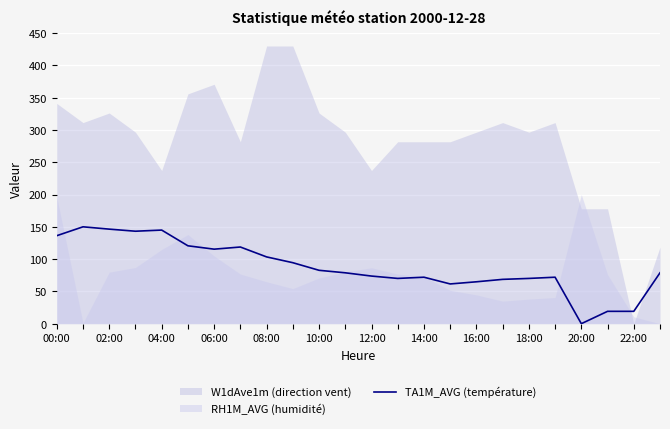

The value of TA1M_AVG (température) at 20:00 is 42.2. True or false?

False